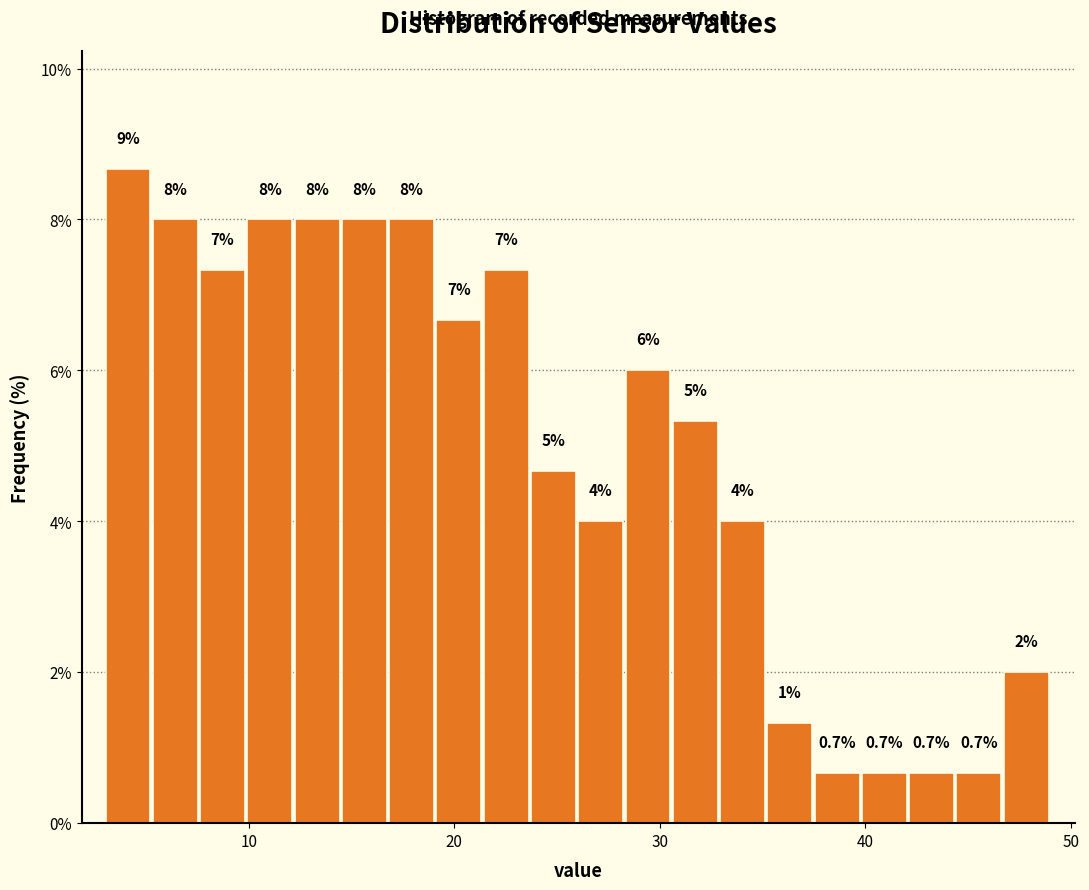

Around what value on the x-axis is the tallest bar? Give the approximate position of its centre, as read against the axis.

4